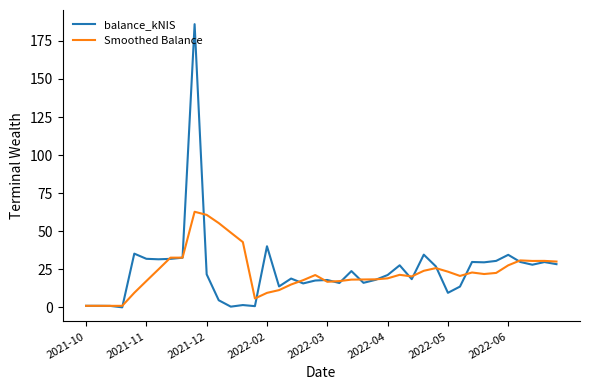

After their last crossing, which series has the higher values: Smoothed Balance or balance_kNIS?

Smoothed Balance